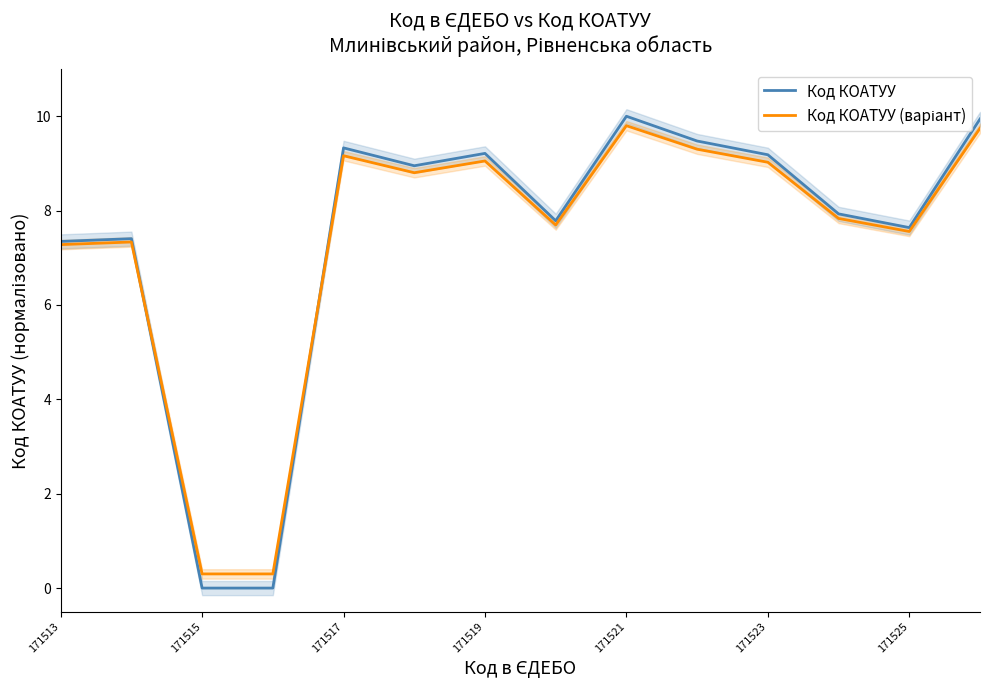

Is it true that Код КОАТУУ equals 9.2 at 171523?

True